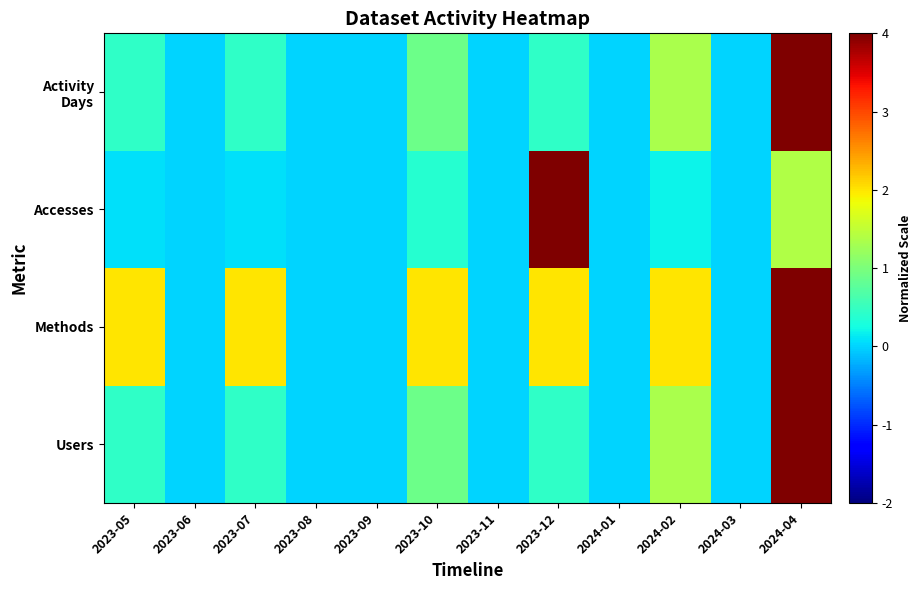

How many data points does each series have?

12